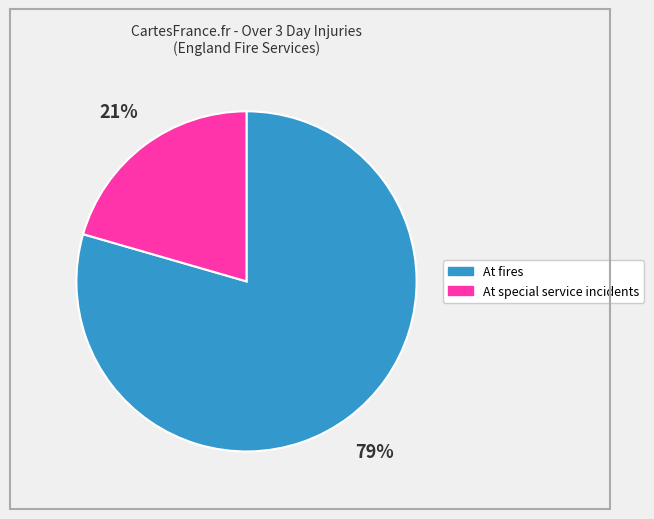

True or false: At fires accounts for 79% of the total.

True